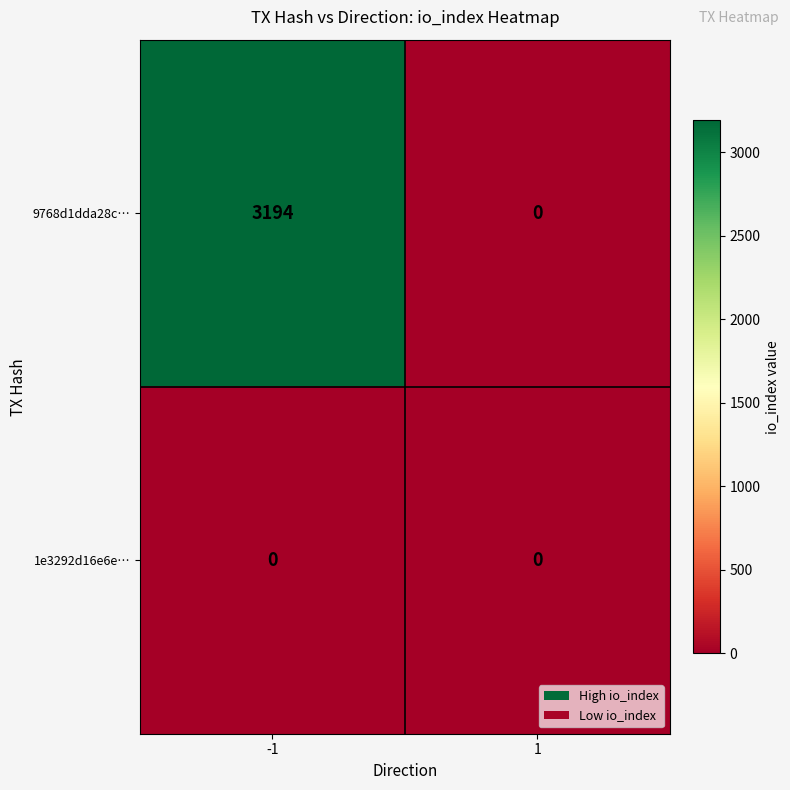

List the series in order of their overall mean, lowest first.

1e3292d16e6e…, 9768d1dda28c…